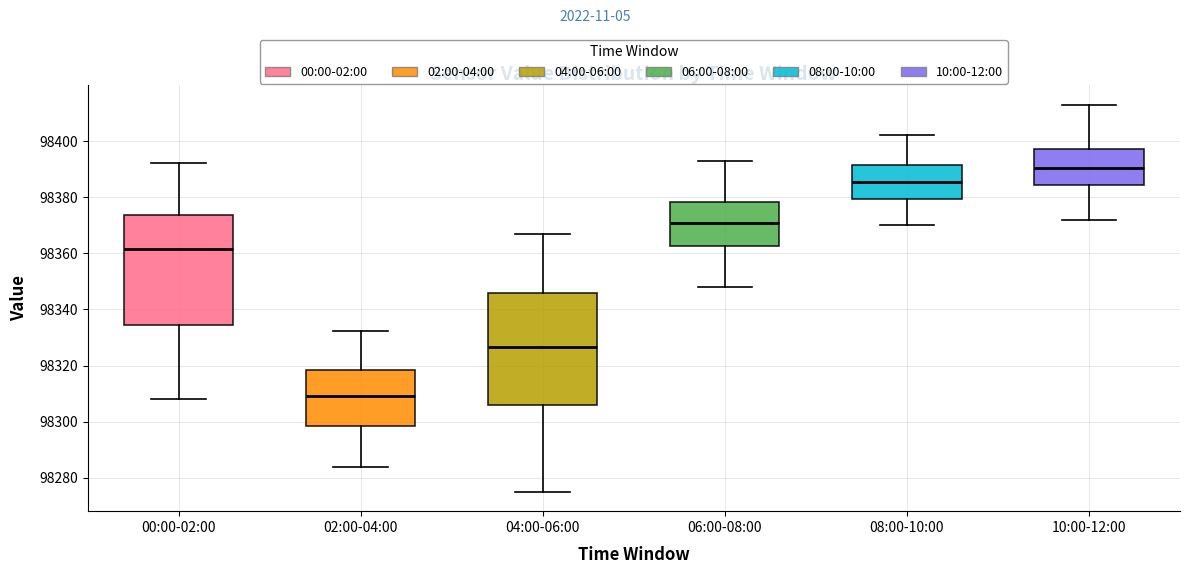

Where does the median line of the box for 08:00-10:00 sit on the y-axis? The values are not printed on the chart, so give them approximately, as read against the axis.

98386